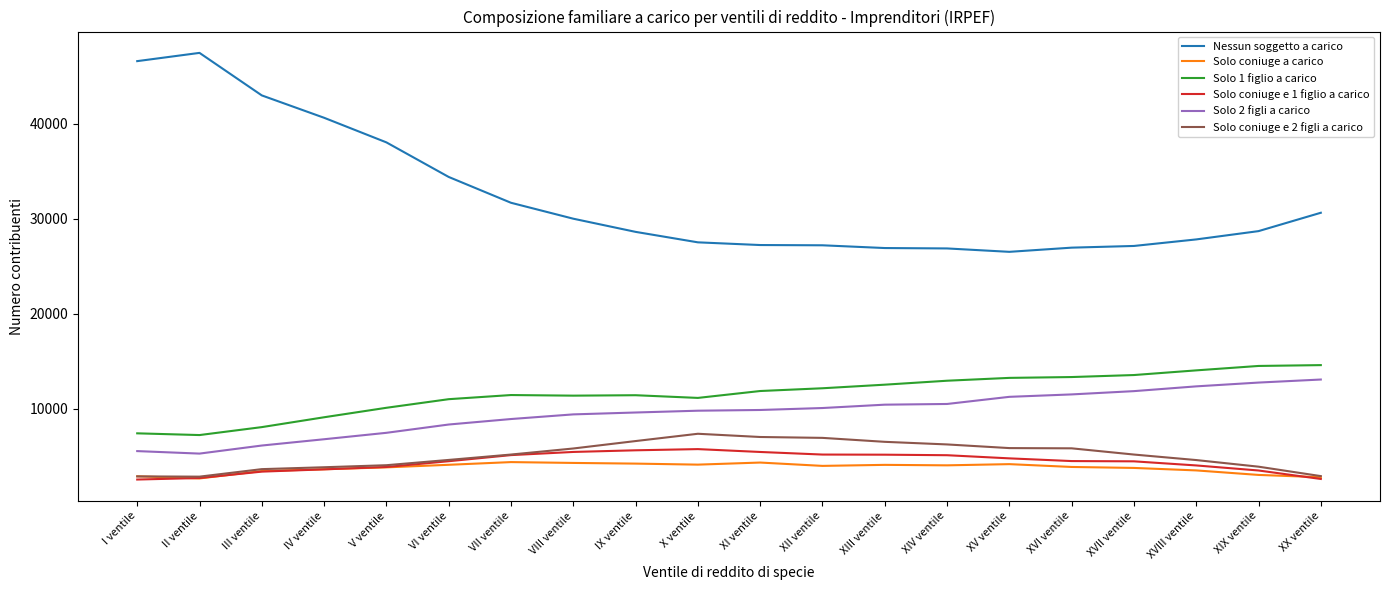

Where is Nessun soggetto a carico nearest to the value 36983?

V ventile